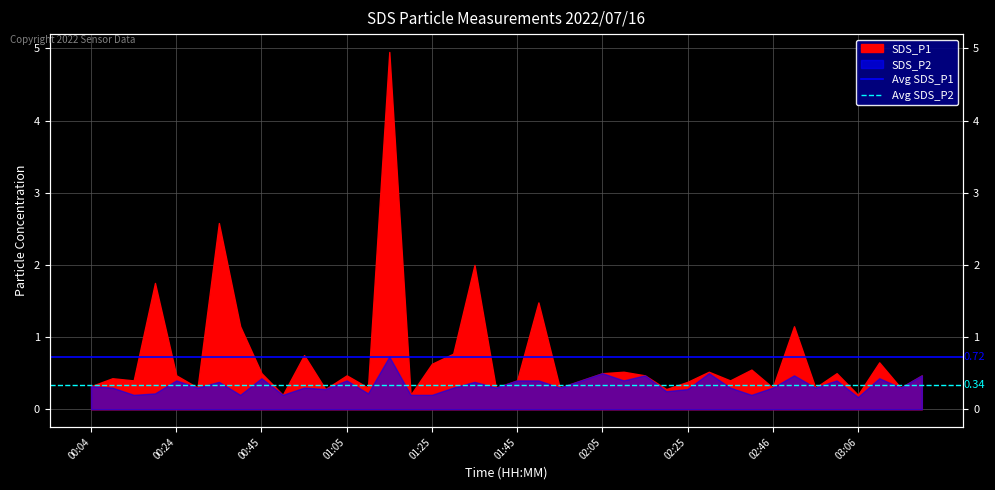

Count the number of data series in this chart.

2